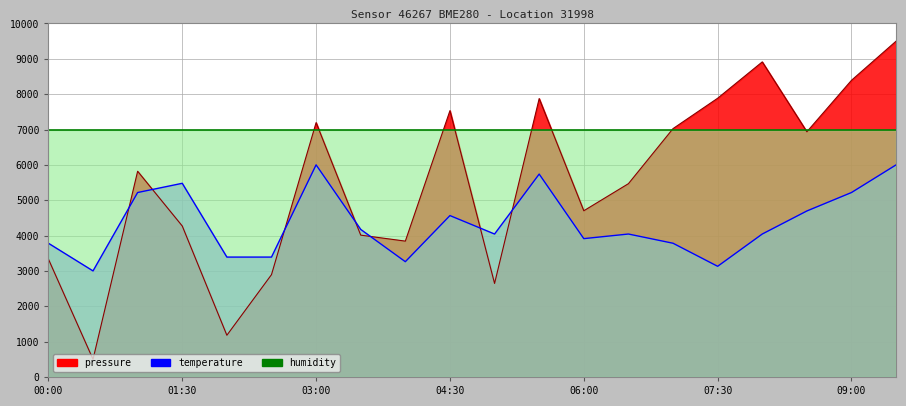

Does the chart display data point markers on the line(s)?

No